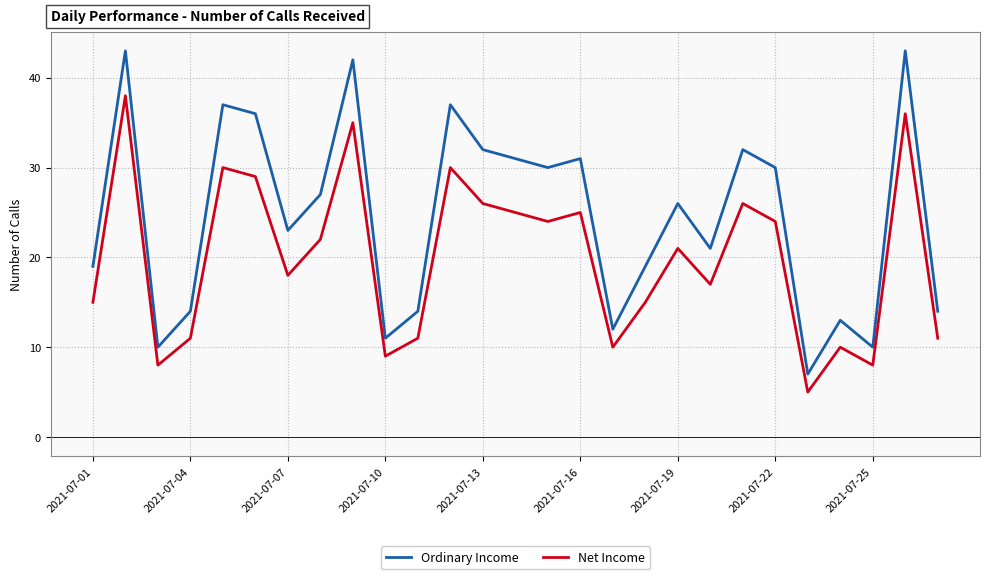

True or false: Net Income and Ordinary Income cross at least once.

False